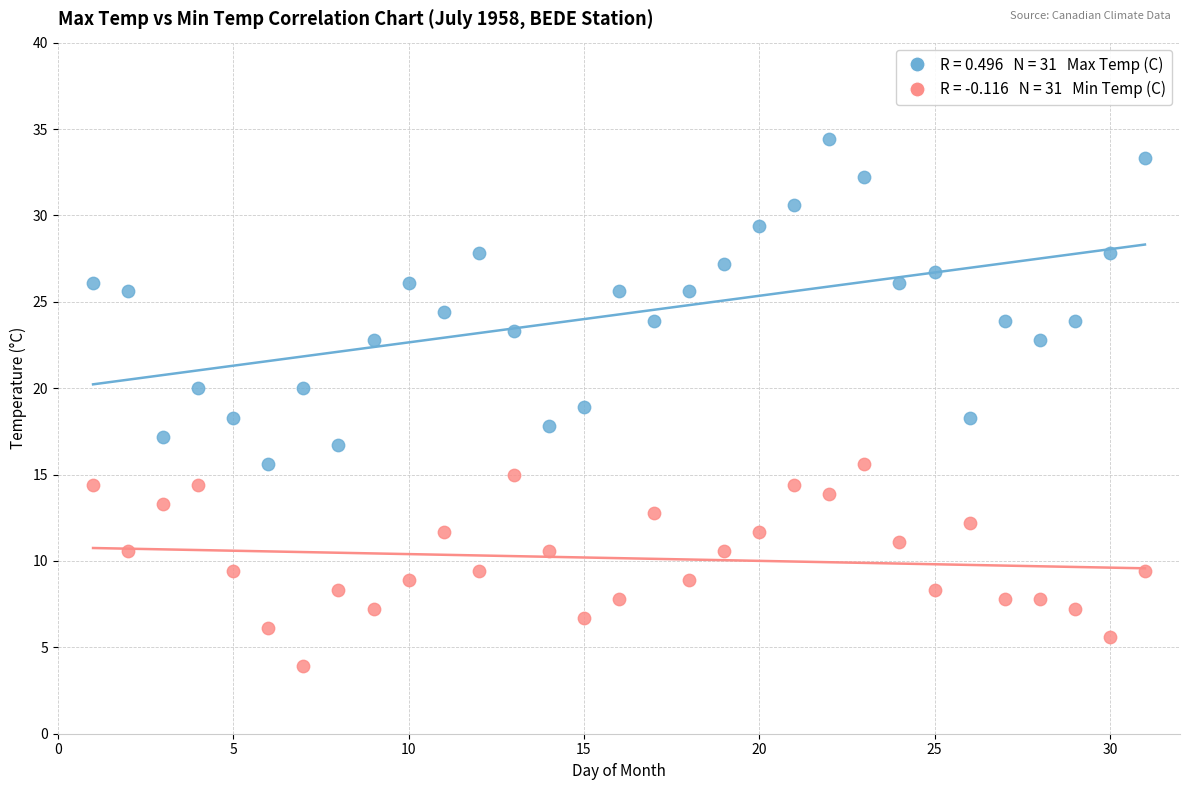

Across all data points, what is the range of Y values (max minus min)?

30.5